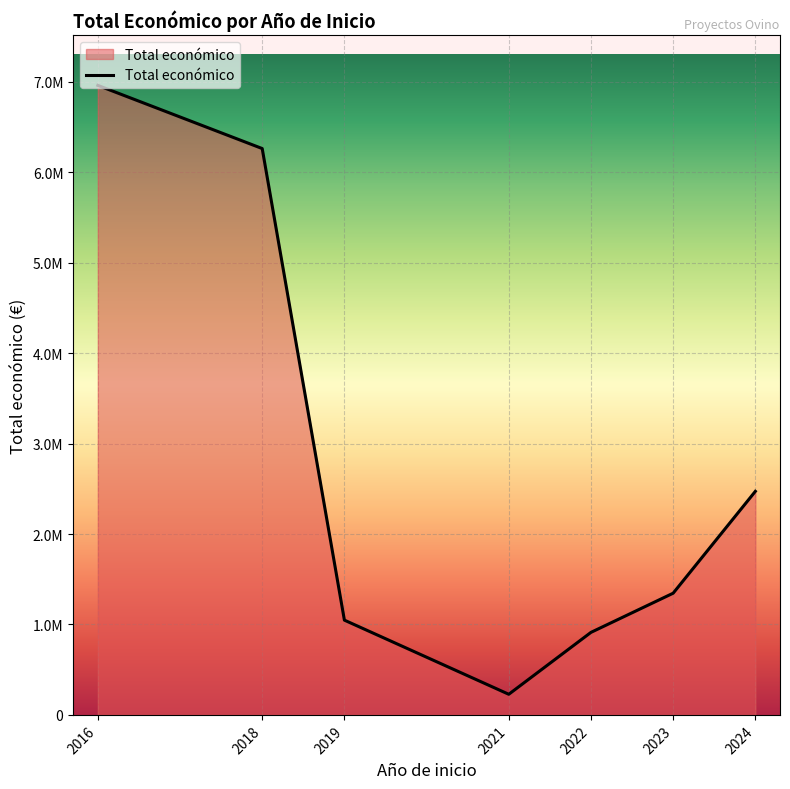

Is this an area chart (filled region under the line)?

Yes